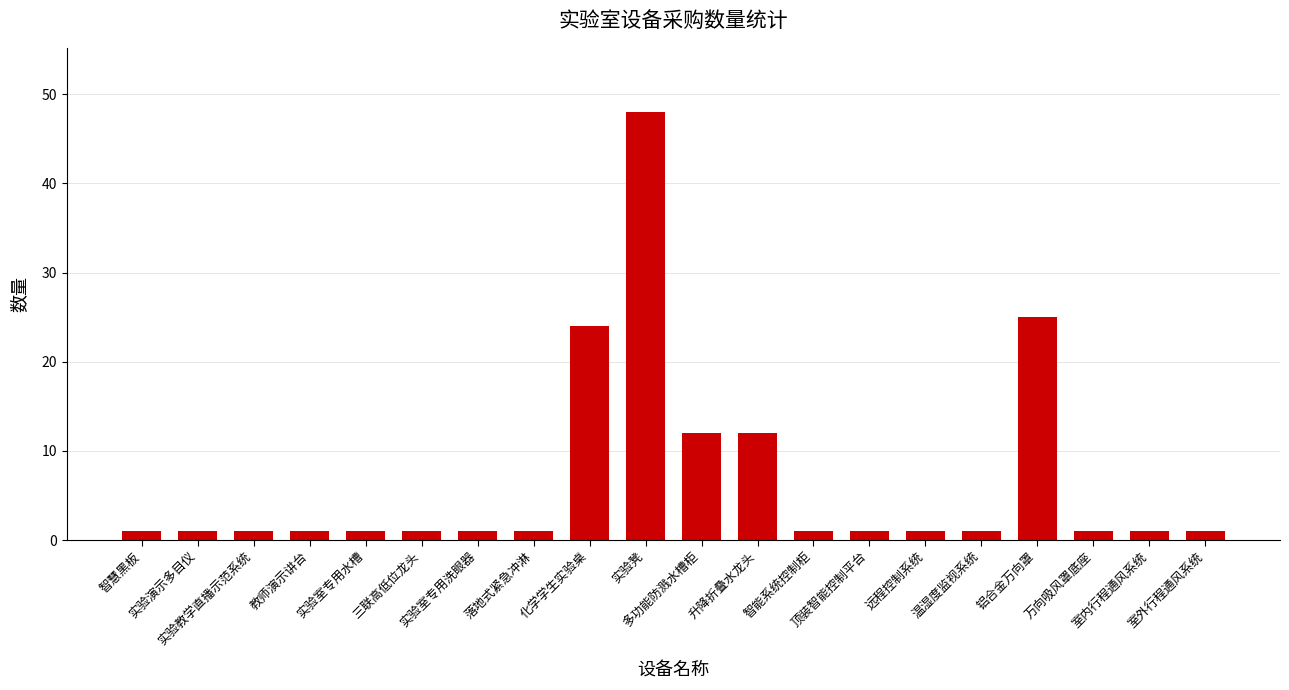

Which has a higher value, 室外行程通风系统 or 化学学生实验桌?

化学学生实验桌